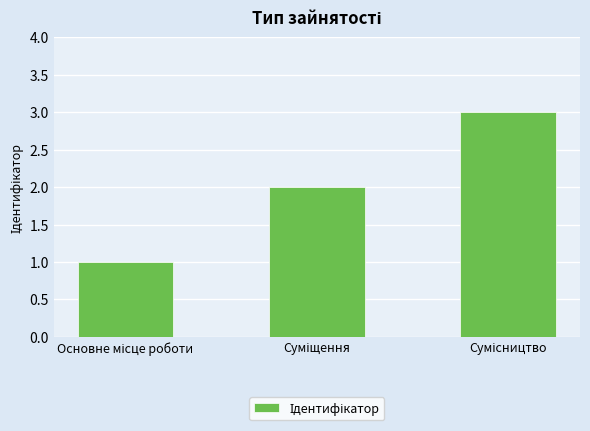

Reading left to right, list all the values displayed in this chart.

1	2	3